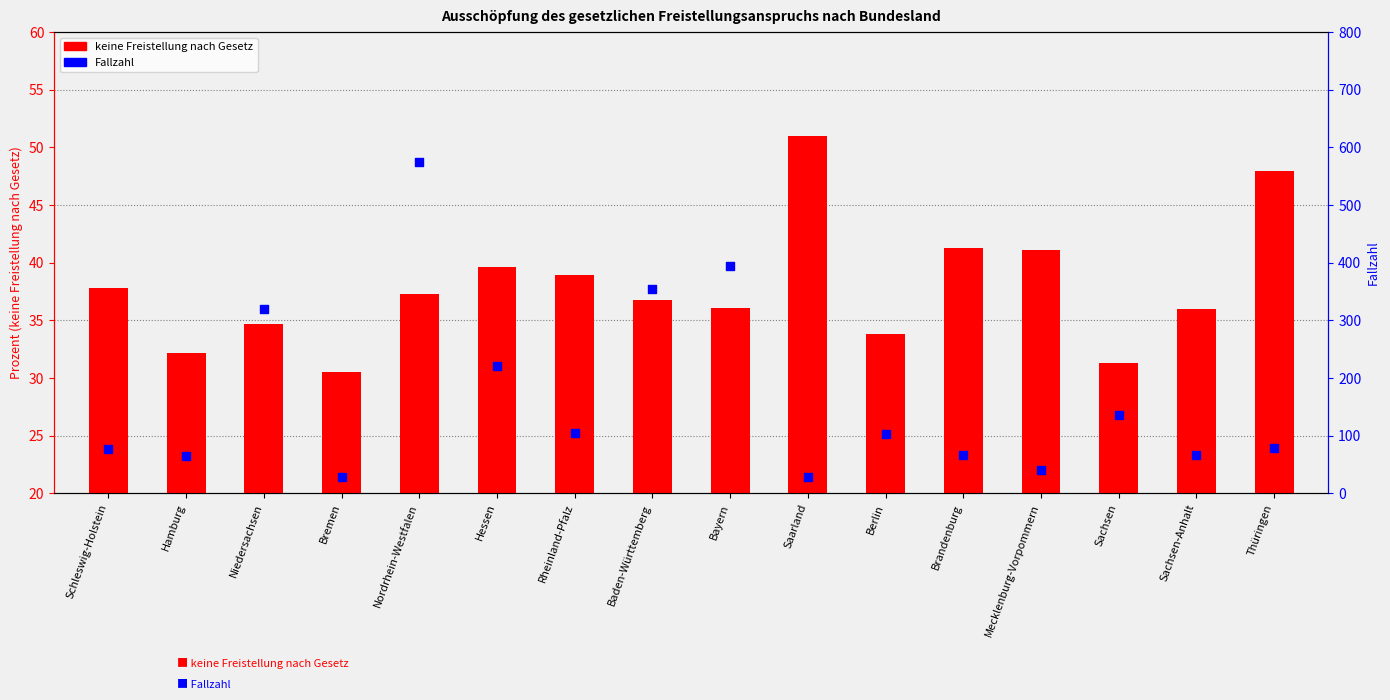

Which series reaches the minimum Y coordinate?

Fallzahl